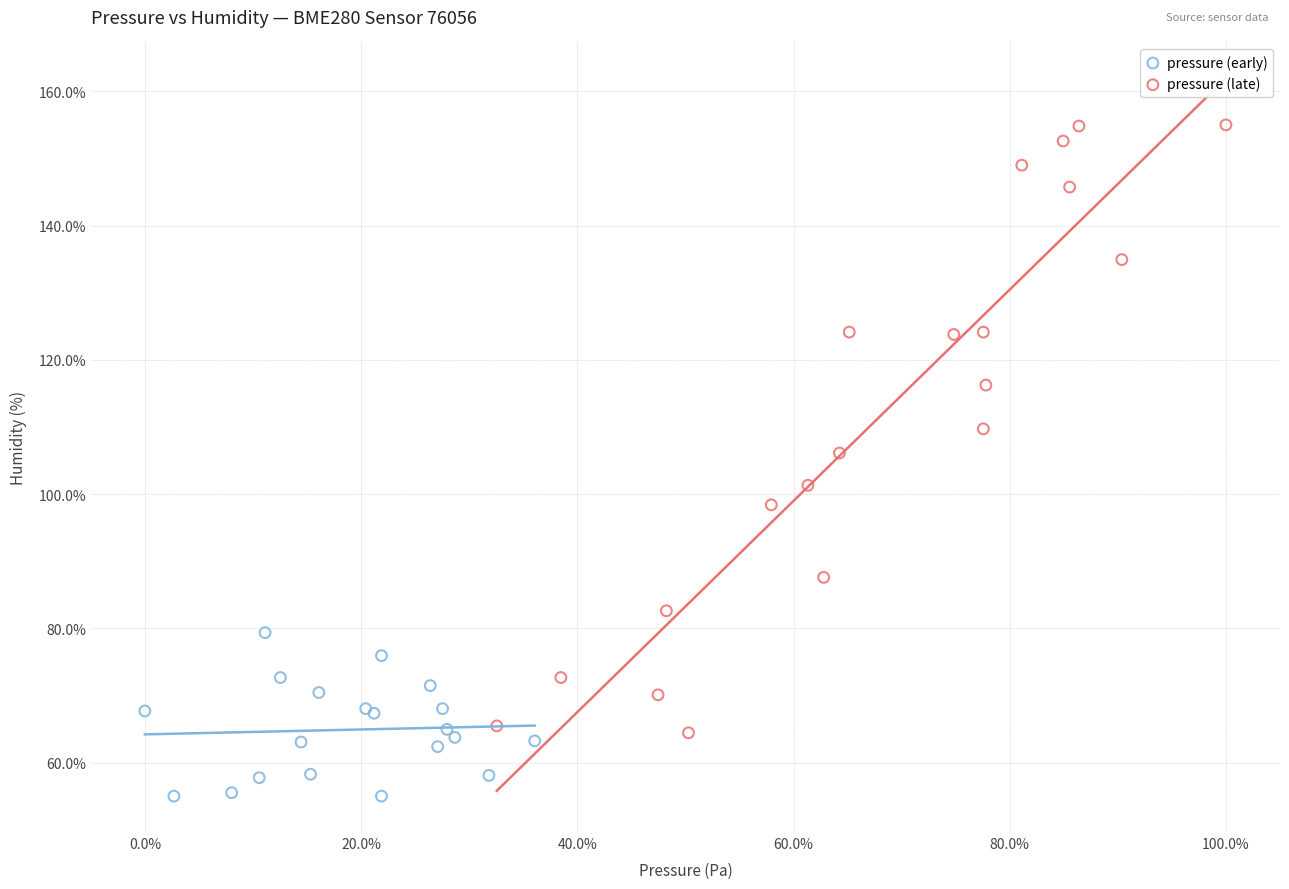

Which series has the largest Y range (max minus min)?

pressure (late)